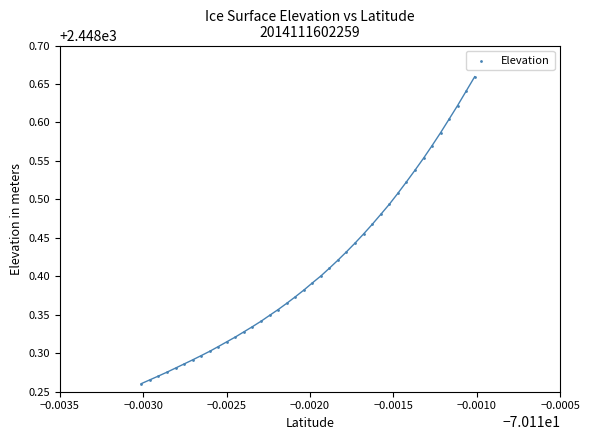

What is the range of Y values (max minus min)?

0.4